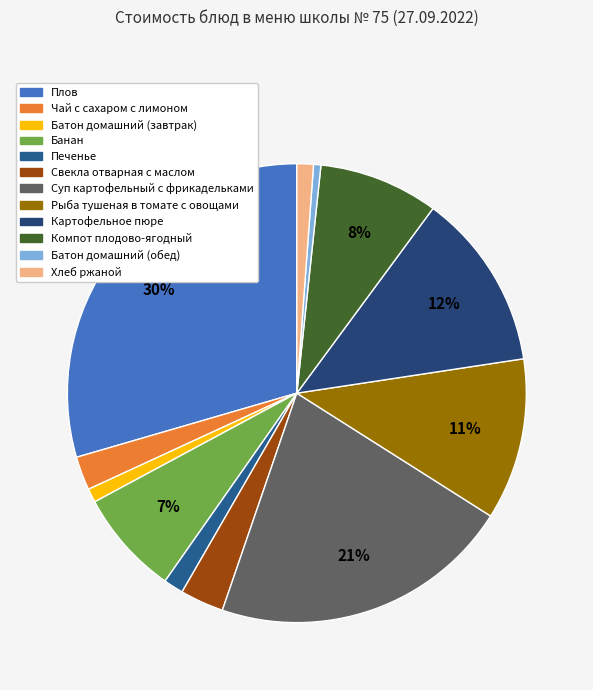

Rank the categories by value from lowest to highest.

Батон домашний (обед), Батон домашний (завтрак), Хлеб ржаной, Печенье, Чай с сахаром с лимоном, Свекла отварная с маслом, Банан, Компот плодово-ягодный, Рыба тушеная в томате с овощами, Картофельное пюре, Суп картофельный с фрикадельками, Плов